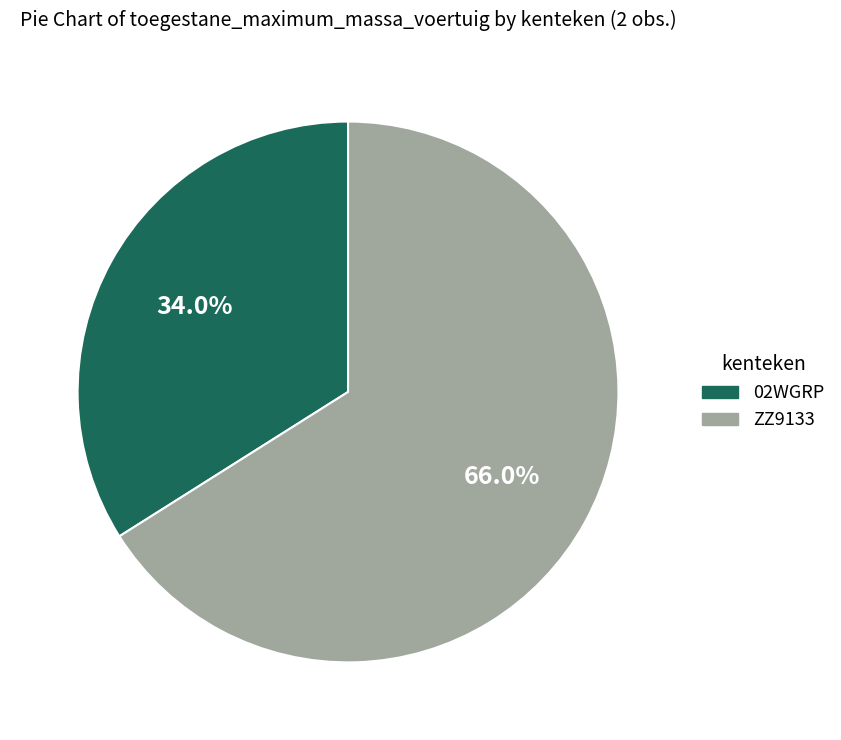

Approximately how many times larger is the value at ZZ9133 compared to 02WGRP?

1.9